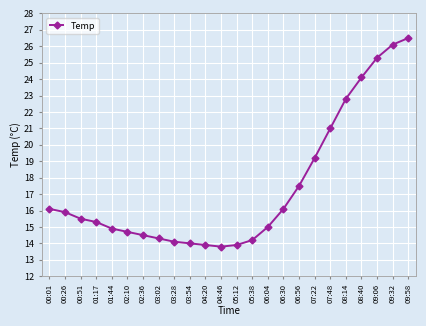

Reading left to right, extract all data points from this chart.

00:01=16.1	00:26=15.9	00:51=15.5	01:17=15.3	01:44=14.9	02:10=14.7	02:36=14.5	03:02=14.3	03:28=14.1	03:54=14.0	04:20=13.9	04:46=13.8	05:12=13.9	05:38=14.2	06:04=15.0	06:30=16.1	06:56=17.5	07:22=19.2	07:48=21.0	08:14=22.8	08:40=24.1	09:06=25.3	09:32=26.1	09:58=26.5